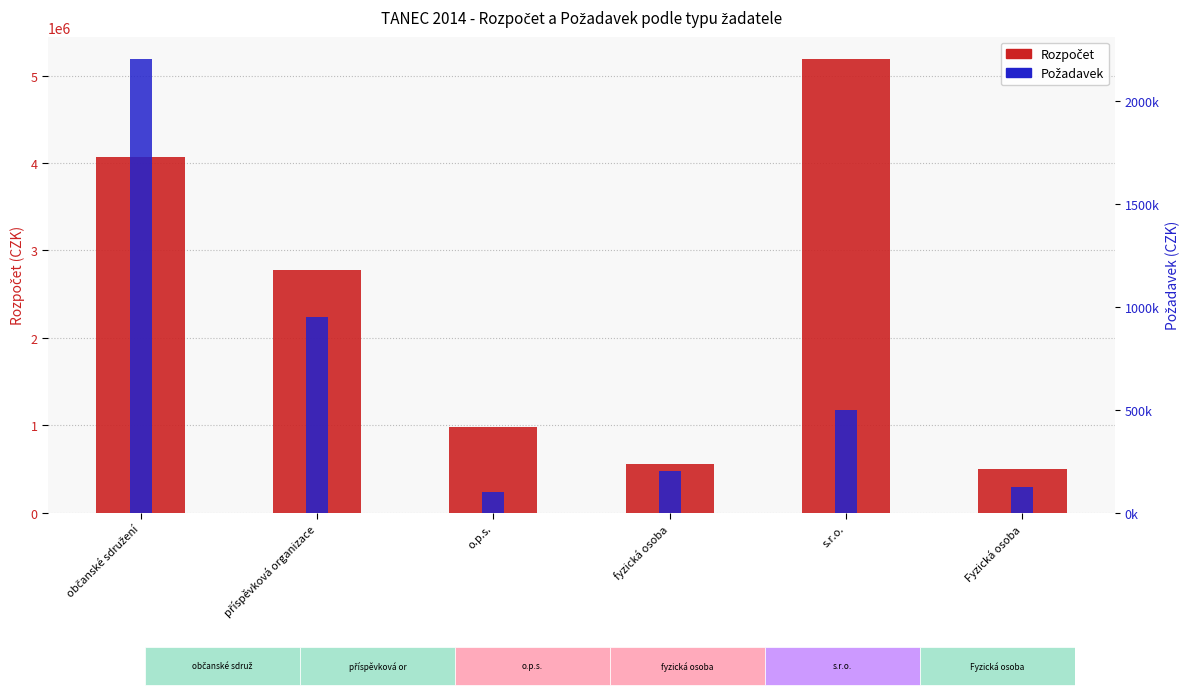

What position from the left is fyzická osoba?

4